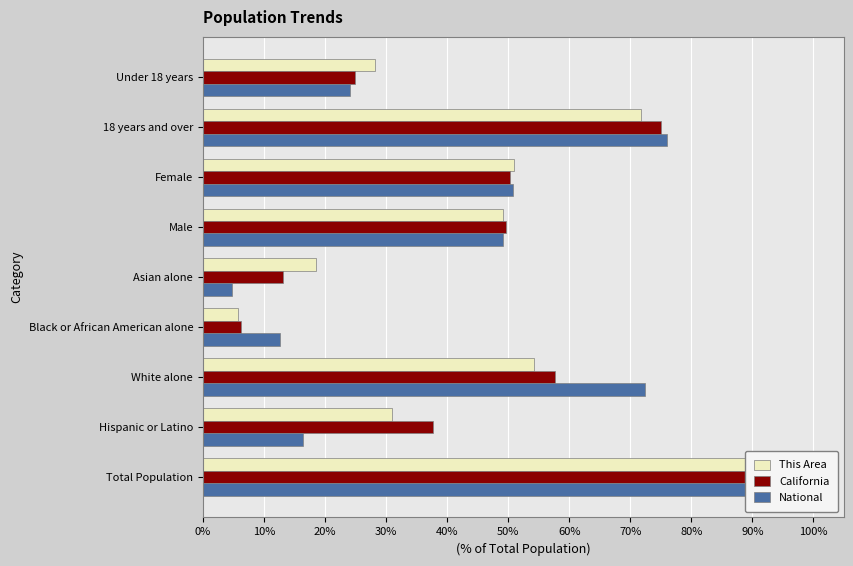

What is the value of the California bar at the 1st from the left?

100.0